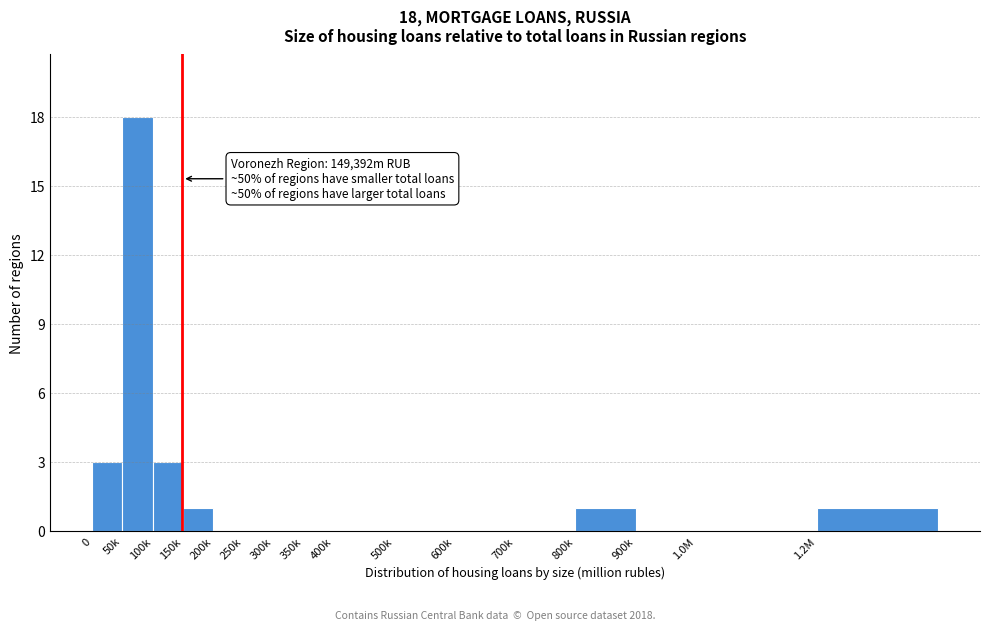

Reading left to right, list all the values displayed in this chart.

0=3	50k=18	100k=3	150k=1	200k=0	250k=0	300k=0	350k=0	400k=0	500k=0	600k=0	700k=0	800k=1	900k=0	1.0M=0	1.2M=1